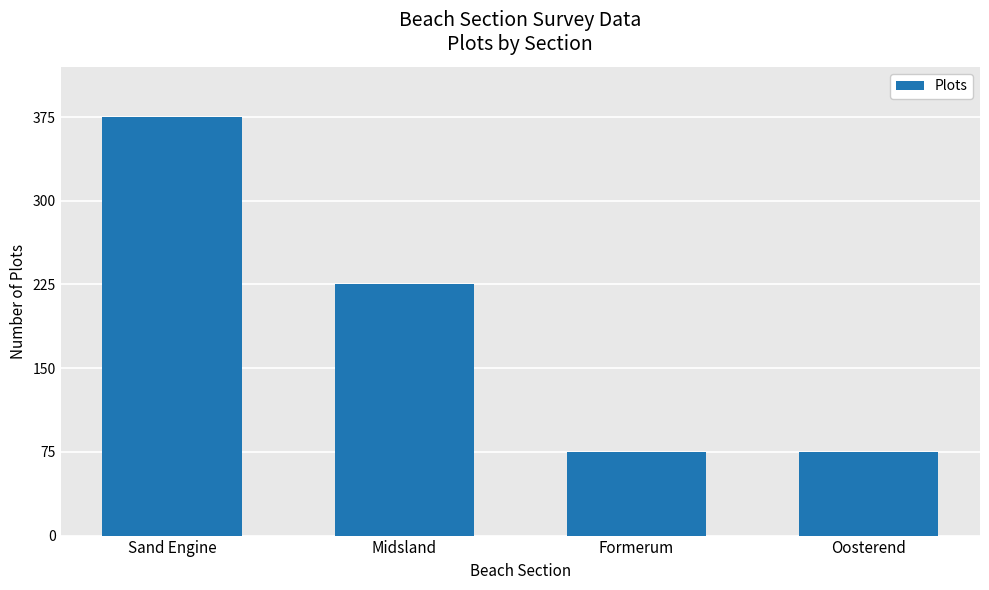

What is the ratio of the value at Sand Engine to the value at Oosterend?

5.0